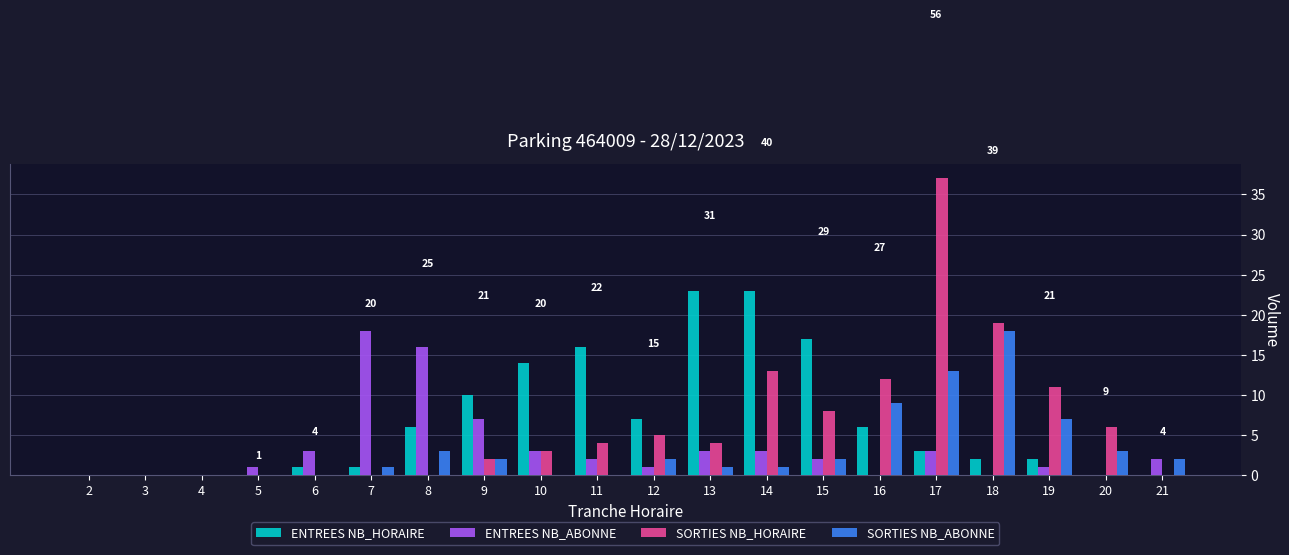

Which label corresponds to the largest value in the chart?

17